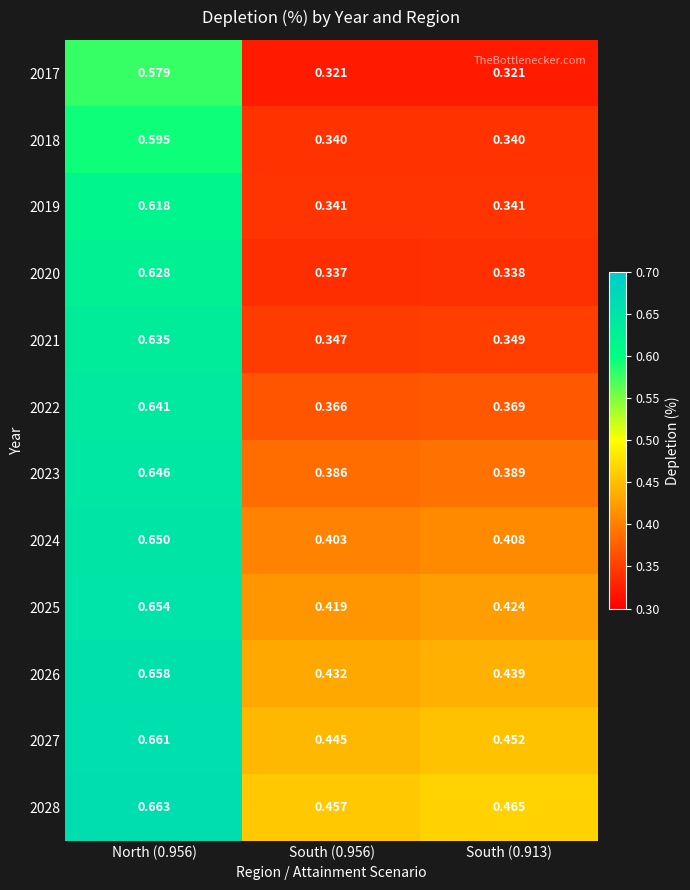

Is the value of 2018 at South (0.956) greater than the value of 2028 at North (0.956)?

No